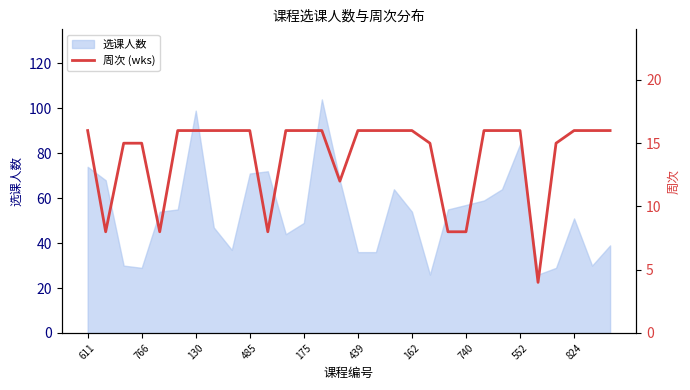

How many values are below 16?

11